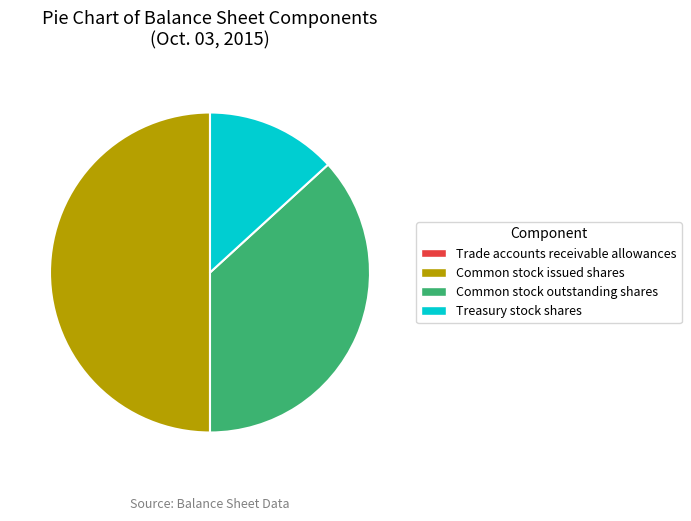

Is Common stock outstanding shares the majority of the pie?

No